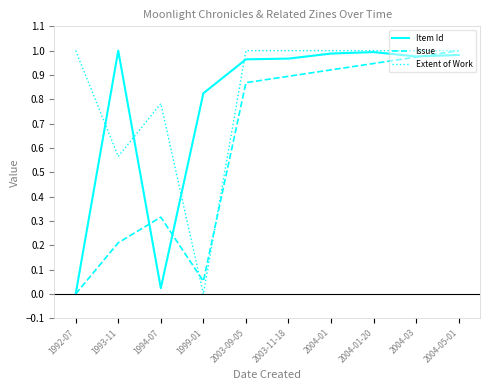

What position from the right is 1992-07?

10